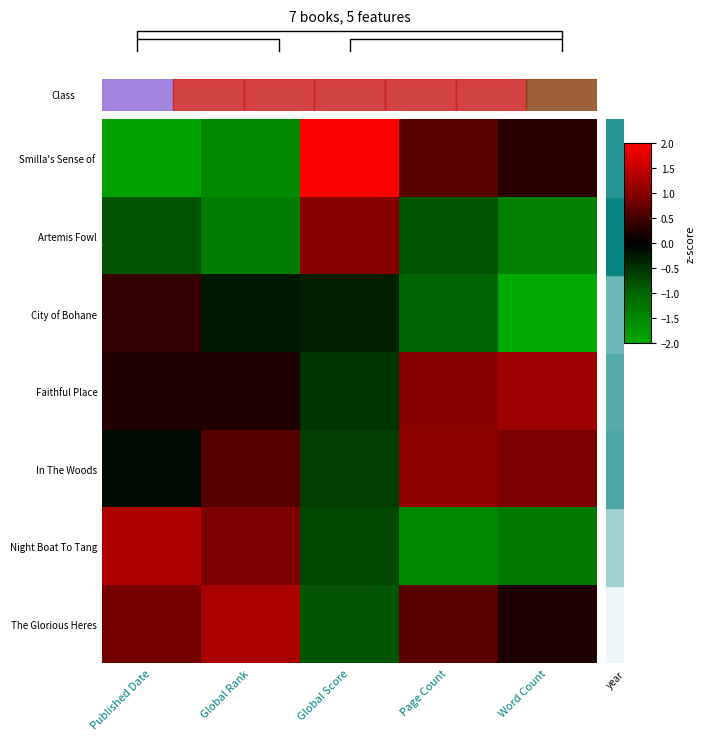

What is the maximum value for In The Woods?

1.1